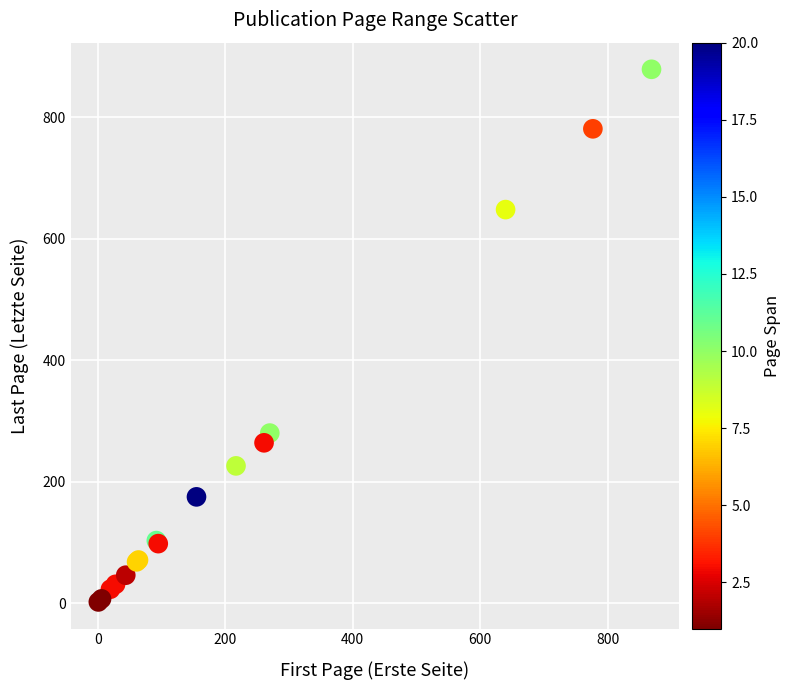

What Y value in the scatter plot is closest to 440?

280